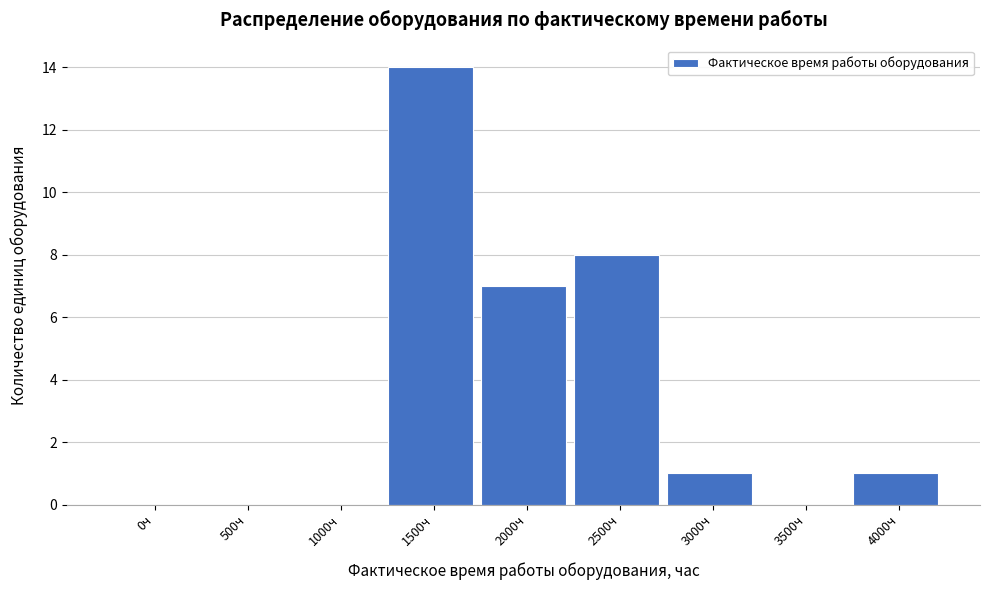

Reading left to right, transcribe all the data shown in this chart.

0ч=0	500ч=0	1000ч=0	1500ч=14	2000ч=7	2500ч=8	3000ч=1	3500ч=0	4000ч=1